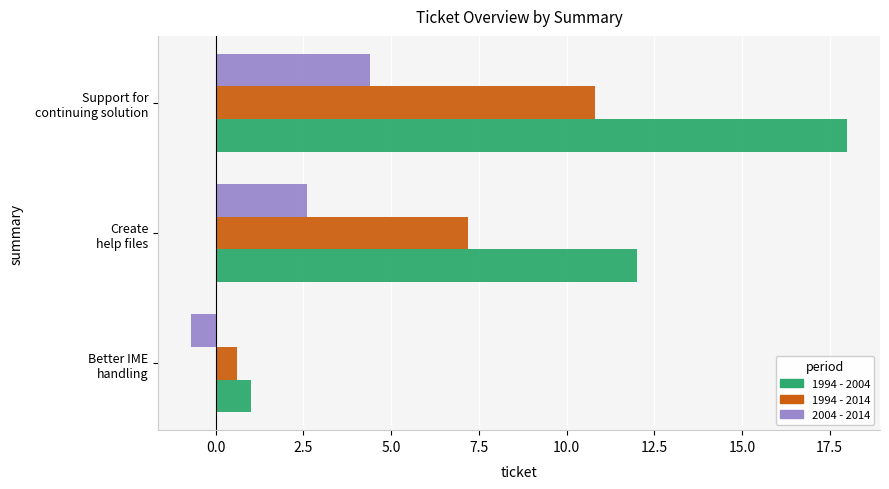

At how many categories does at least one series exceed 11?

2